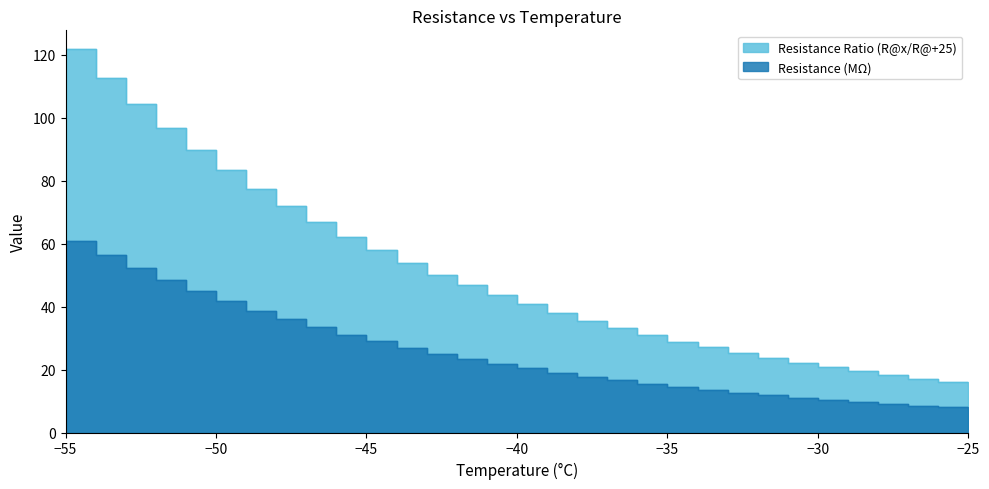

True or false: Resistance (MΩ) has a value of 15.5 at -28.

False